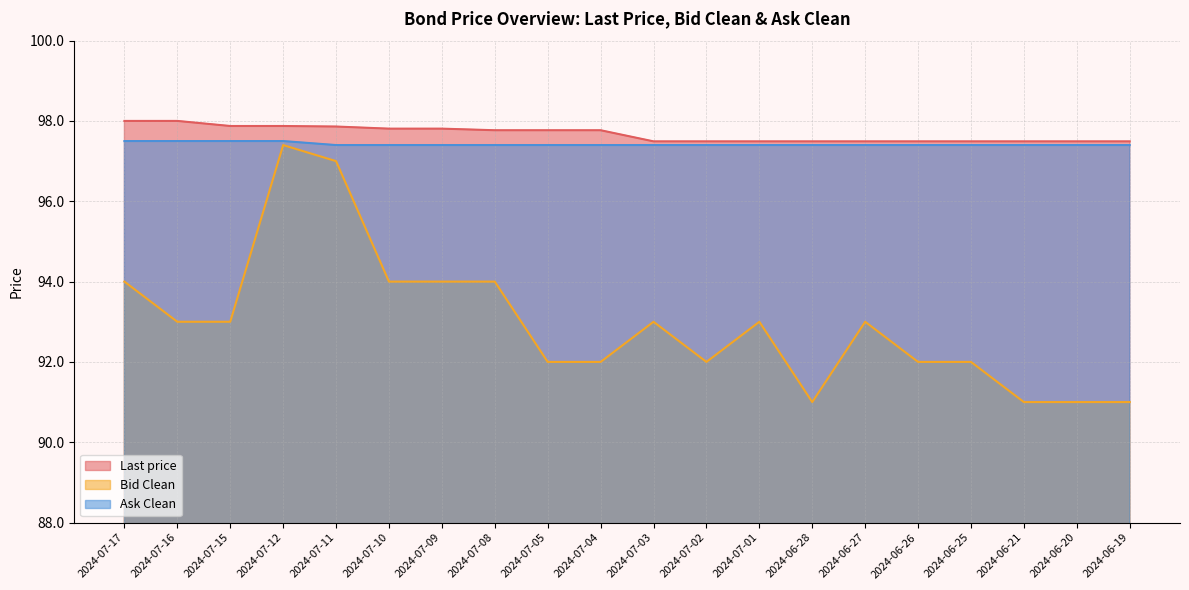

What is the sum of the Bid Clean values at 2024-07-10 and 2024-06-19?

185.0